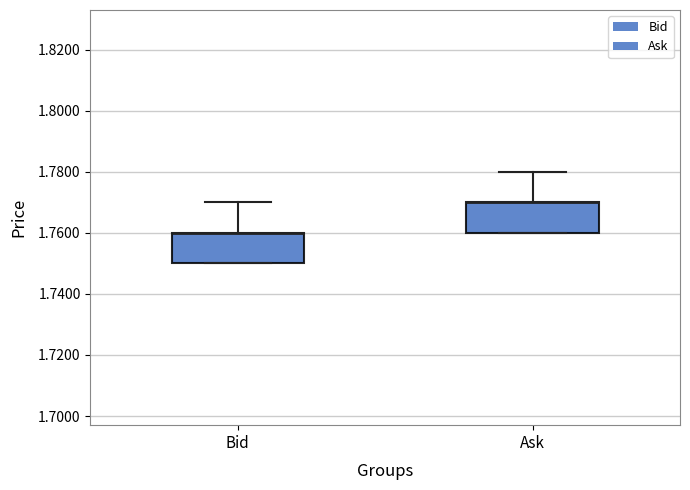

Reading left to right, read every box against the y-axis: the position of its median line, the range the box covers, and the ends of its whiskers. The values are not printed on the chart, so give them approximately, as read against the axis.

Bid: median 1.76 (drawn on the box's upper edge), box 1.75 to 1.76, whiskers 1.75 to 1.77
Ask: median 1.77 (drawn on the box's upper edge), box 1.76 to 1.77, whiskers 1.76 to 1.78